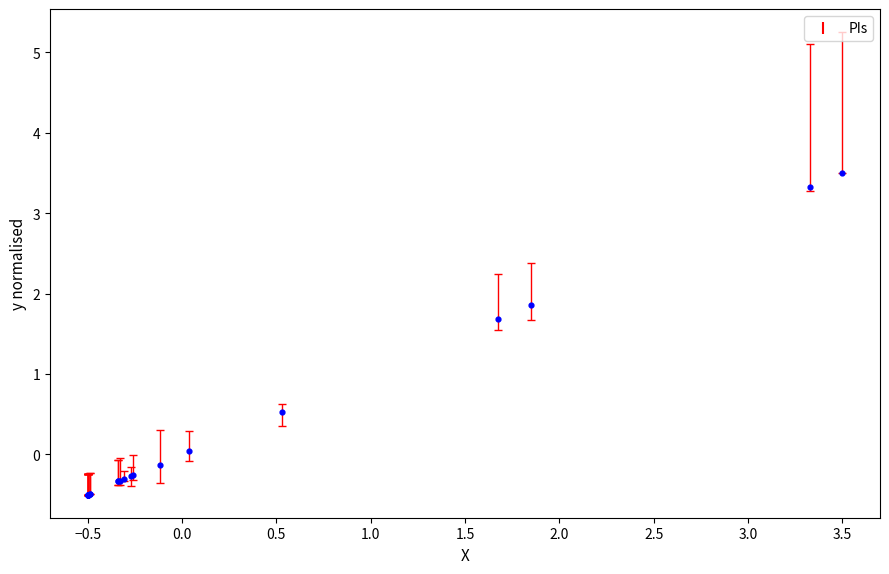

What Y value in the scatter plot is closest to 1?

0.5